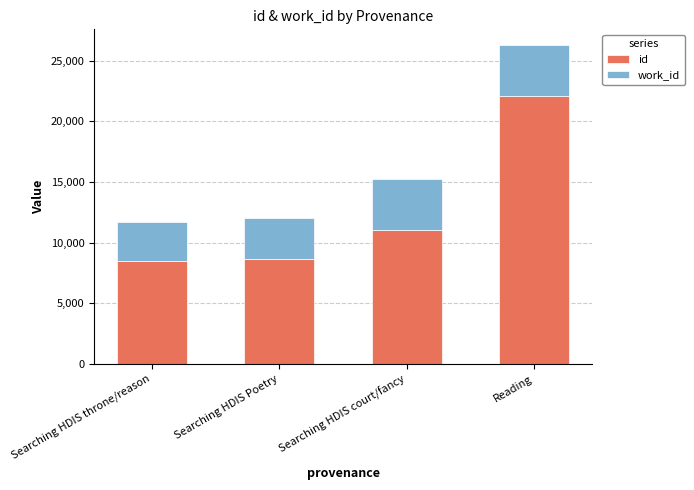

What is the sum of all id values?

50270